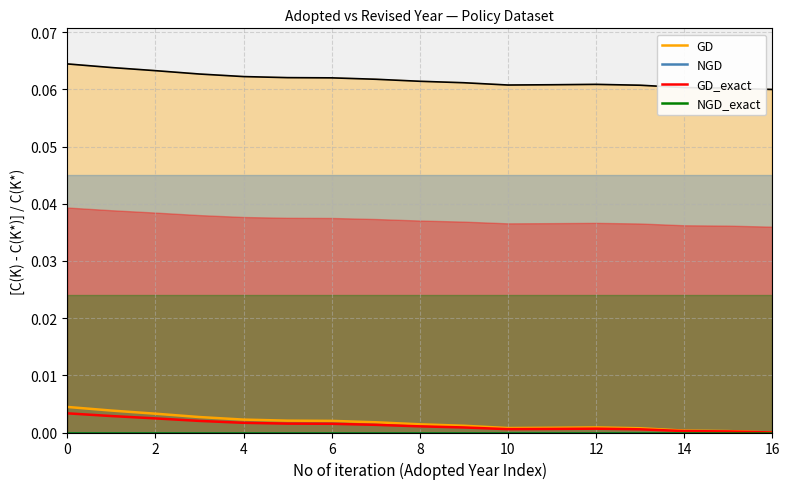

At 16, list the series in order from smallest to largest.

NGD, NGD_exact, GD_exact, GD